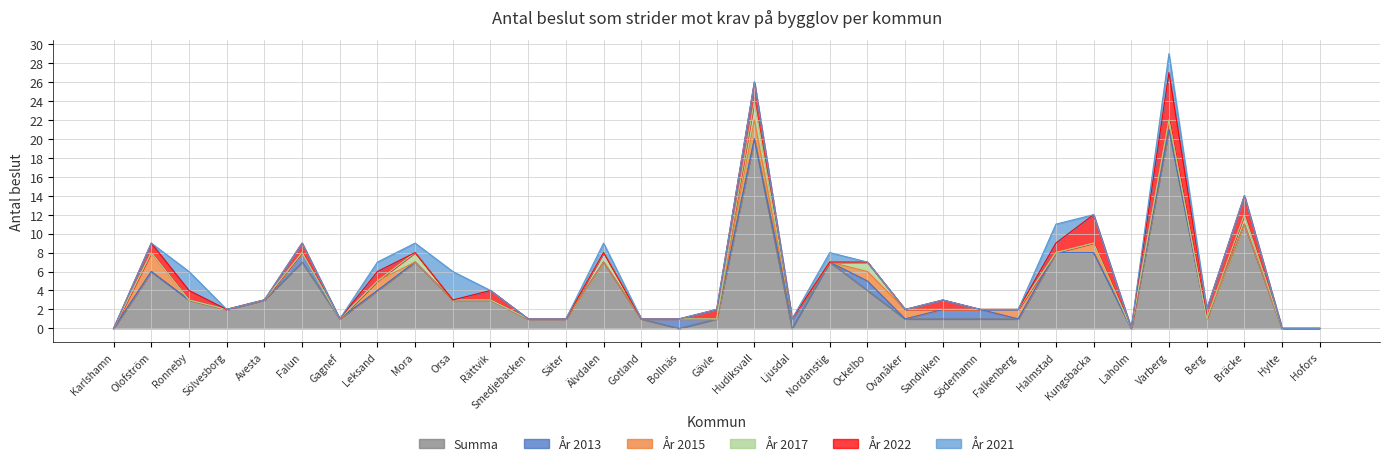

How many values in the Summa series are below 2?

16